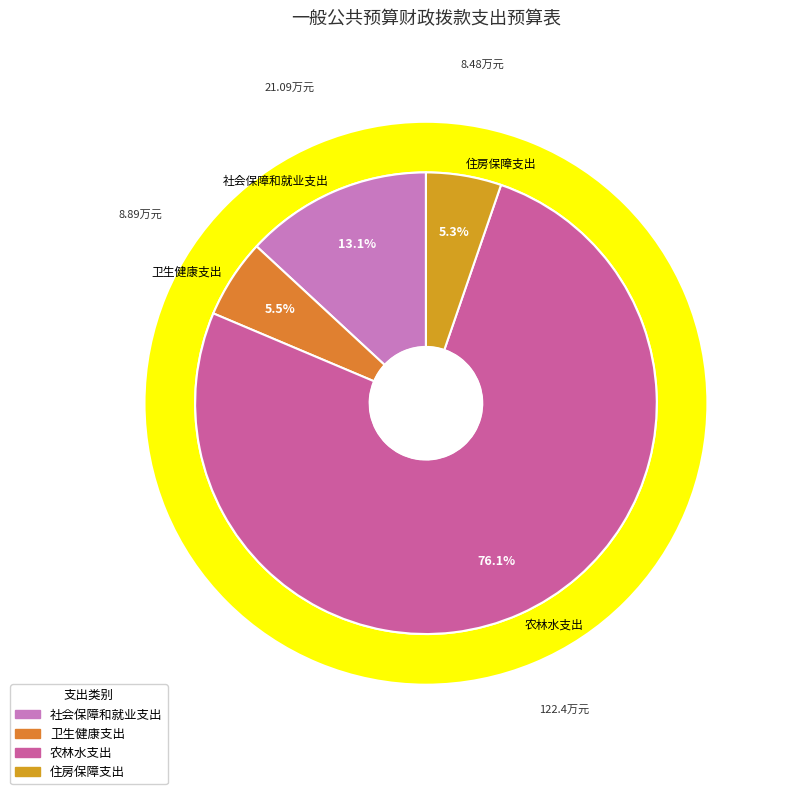

Is it true that 农林水支出 is 70% of the pie?

False